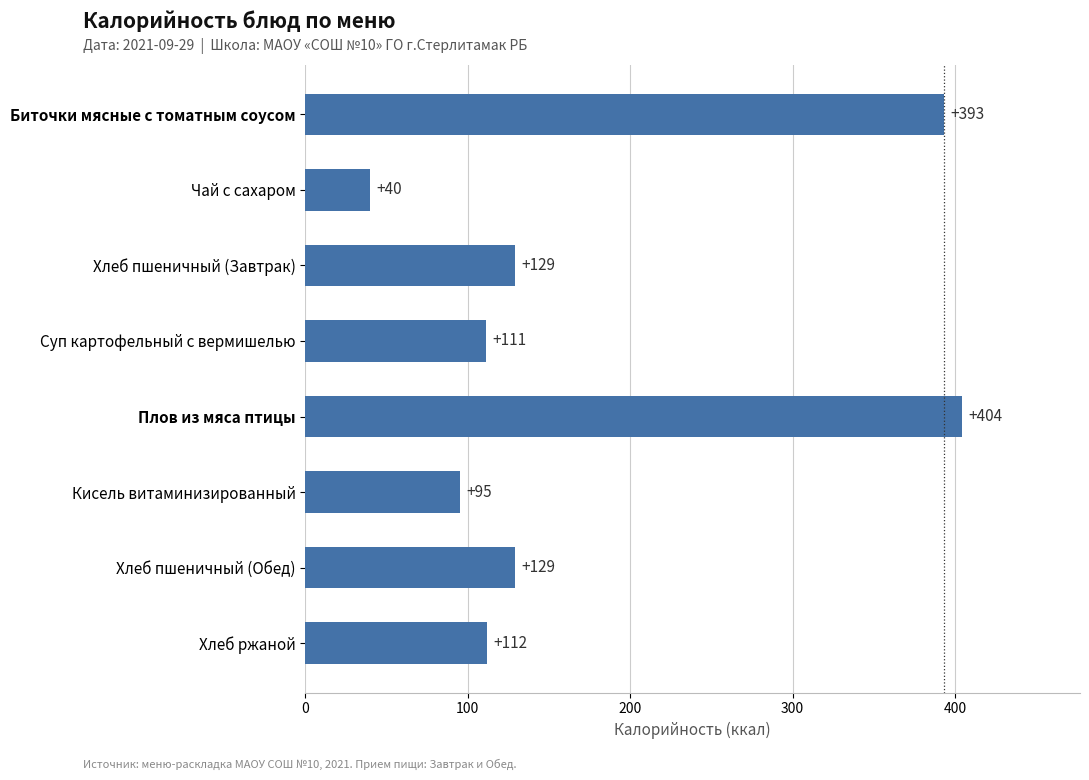

How many bars are there in total?

8